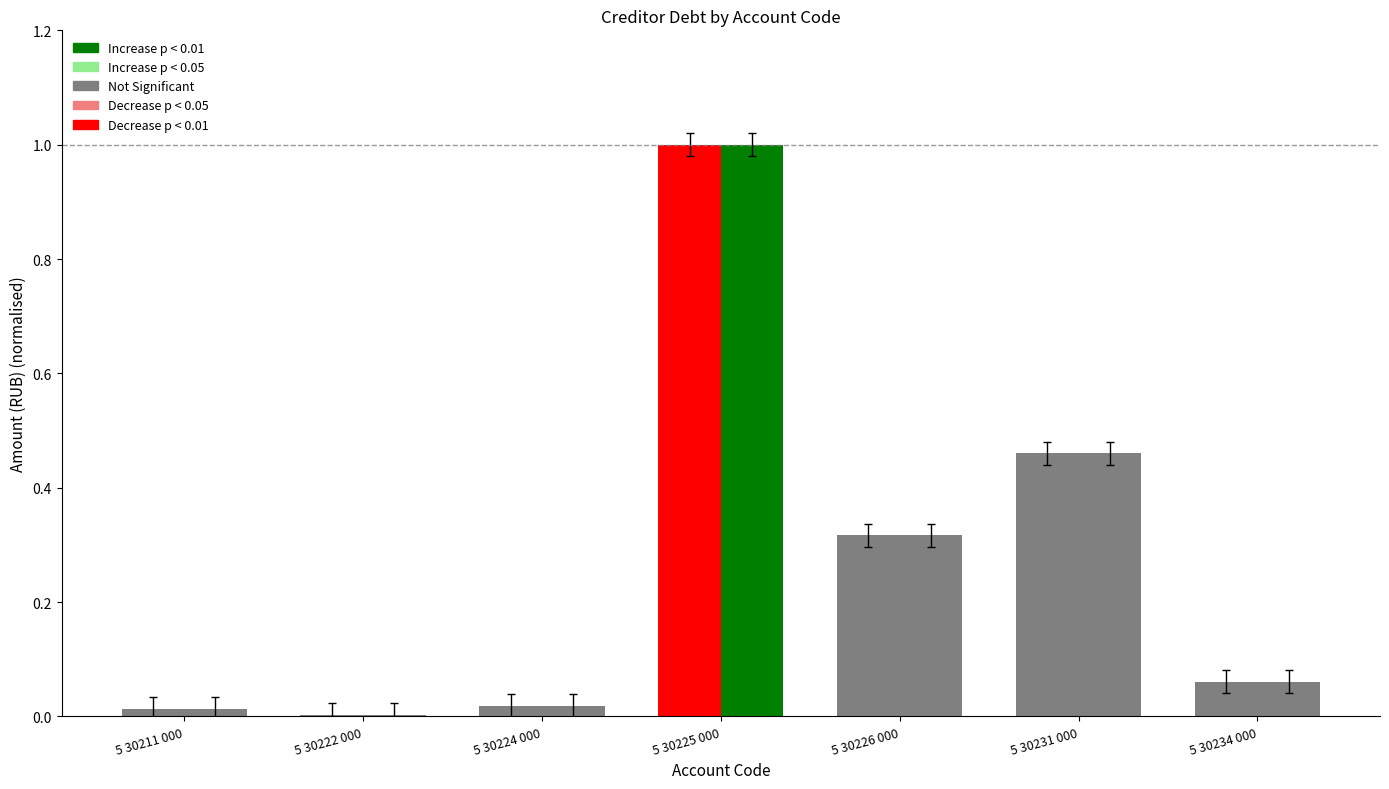

What is the total value across all series at 5 30231 000?

0.9